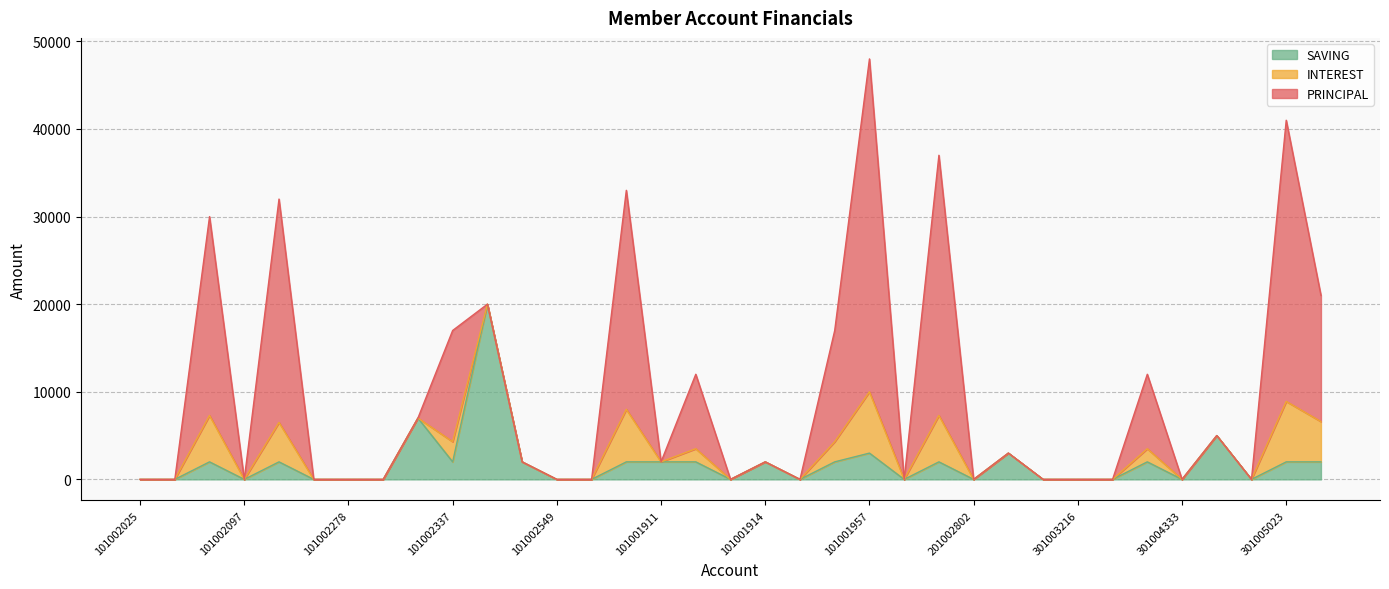

Which series has the widest spread of values?

PRINCIPAL